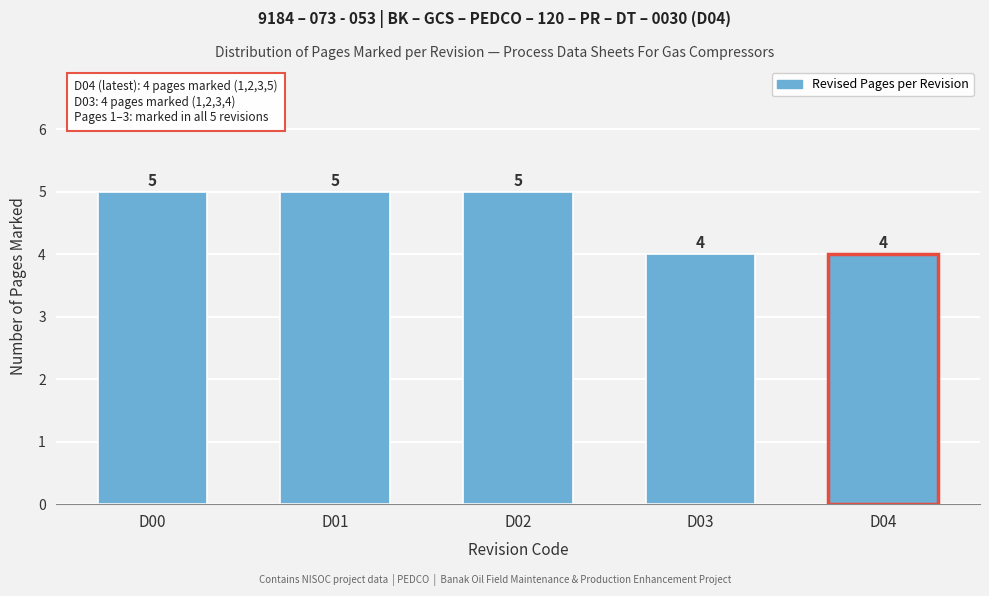

Reading left to right, list all the values displayed in this chart.

D00=5	D01=5	D02=5	D03=4	D04=4